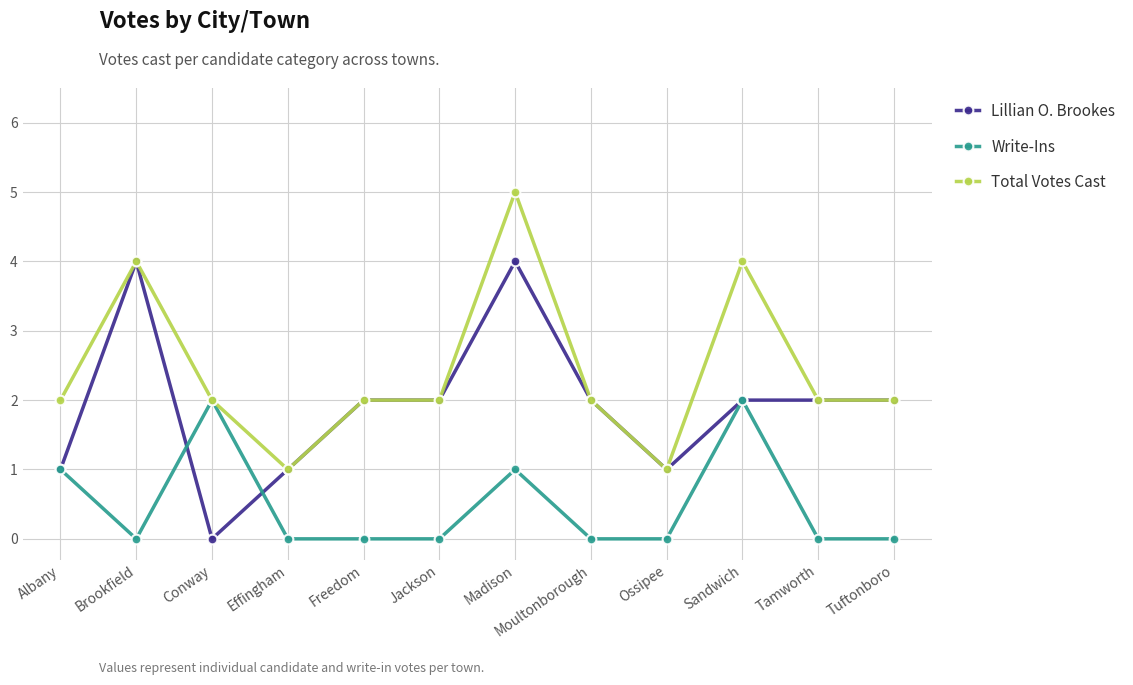

List the series in order of their peak value, highest first.

Total Votes Cast, Lillian O. Brookes, Write-Ins